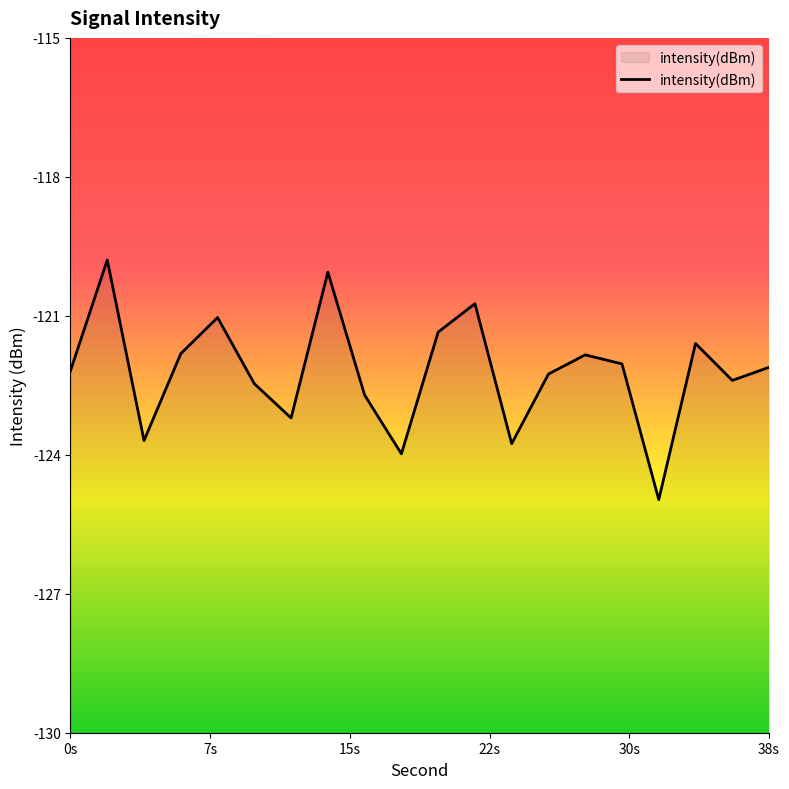

What is the difference between the maximum and minimum values?

5.2